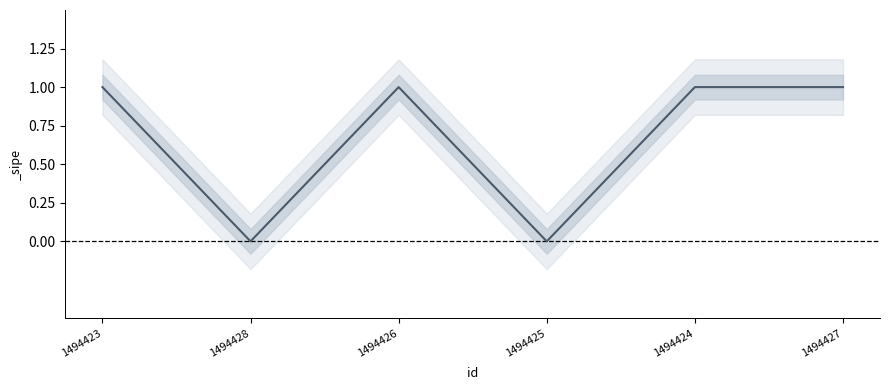

What is the value of the 6th point from the left?

1